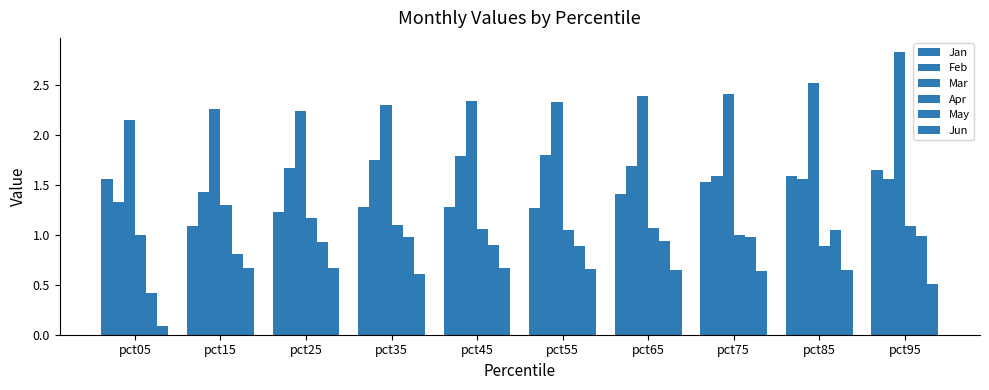

The Apr series shows 1.0 at pct05. True or false?

True